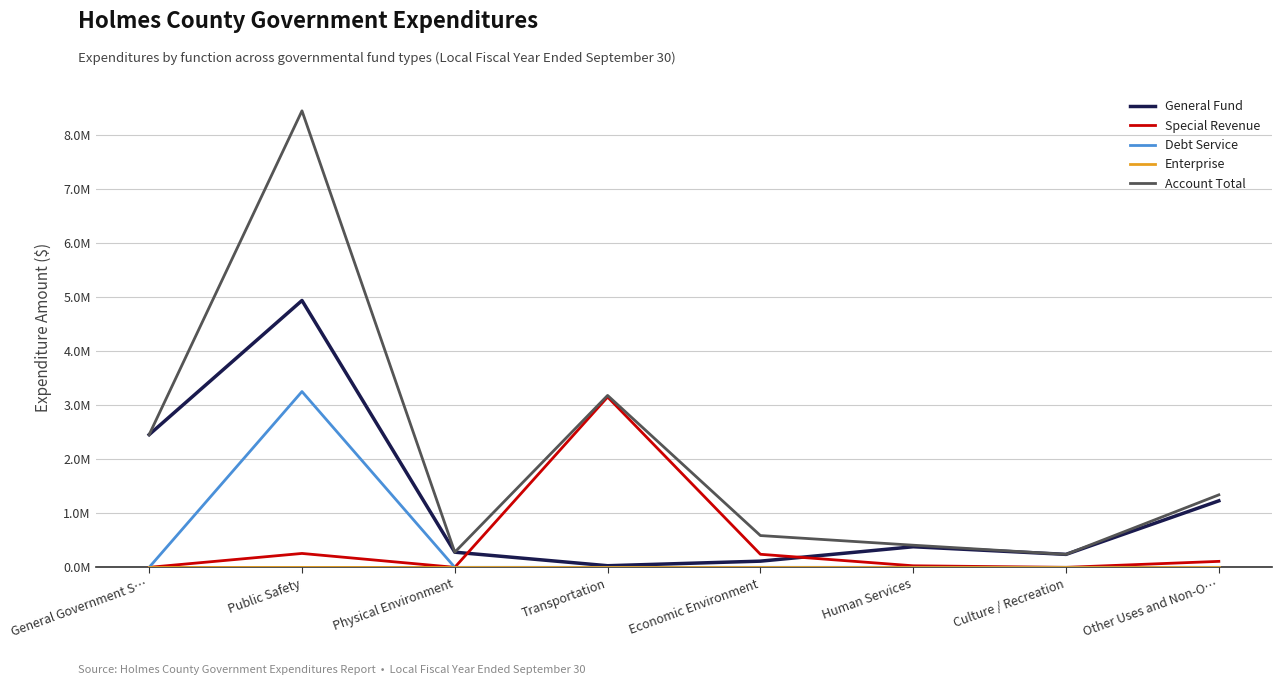

At which category does the chart reach its peak across all series?

Public Safety